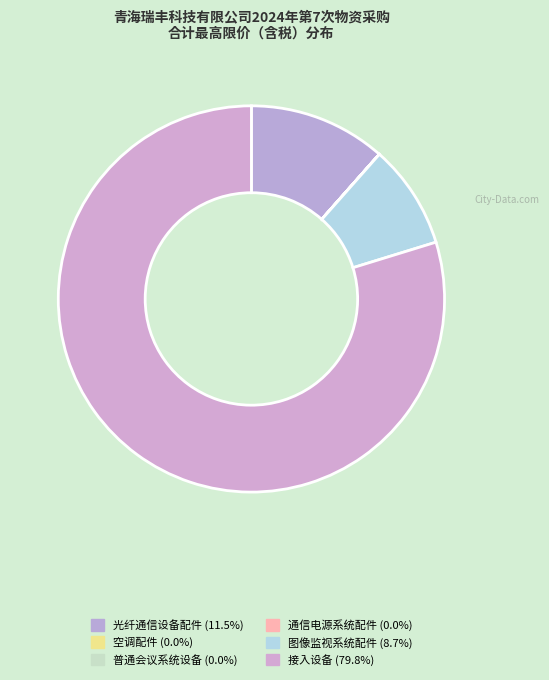

What portion of the pie excludes 通信电源系统配件?

100.0%